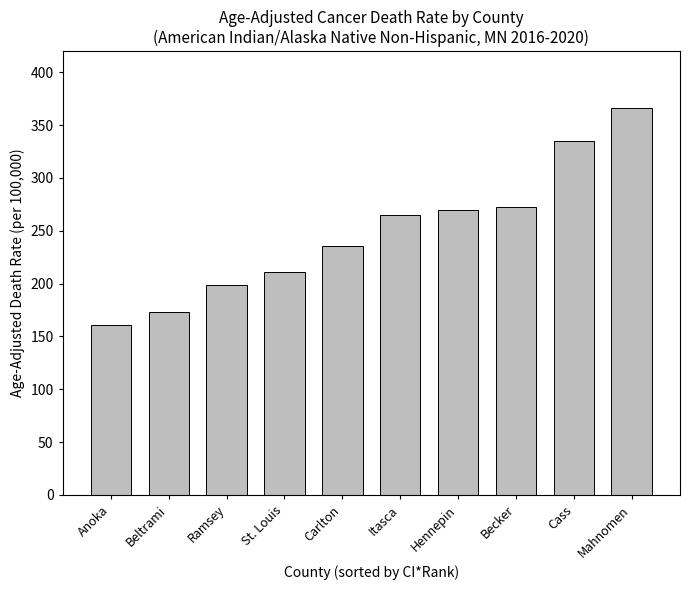

What is the sum of all values?

2488.3